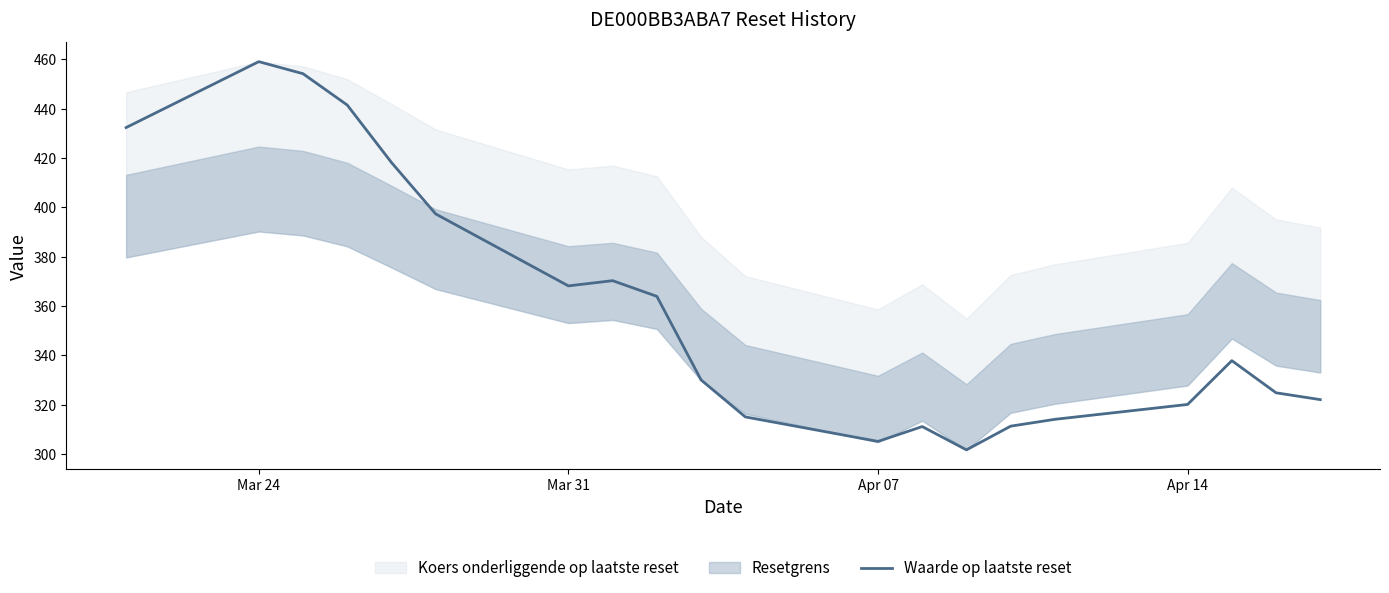

At which label does Waarde op laatste reset reach its peak?

Mar 24